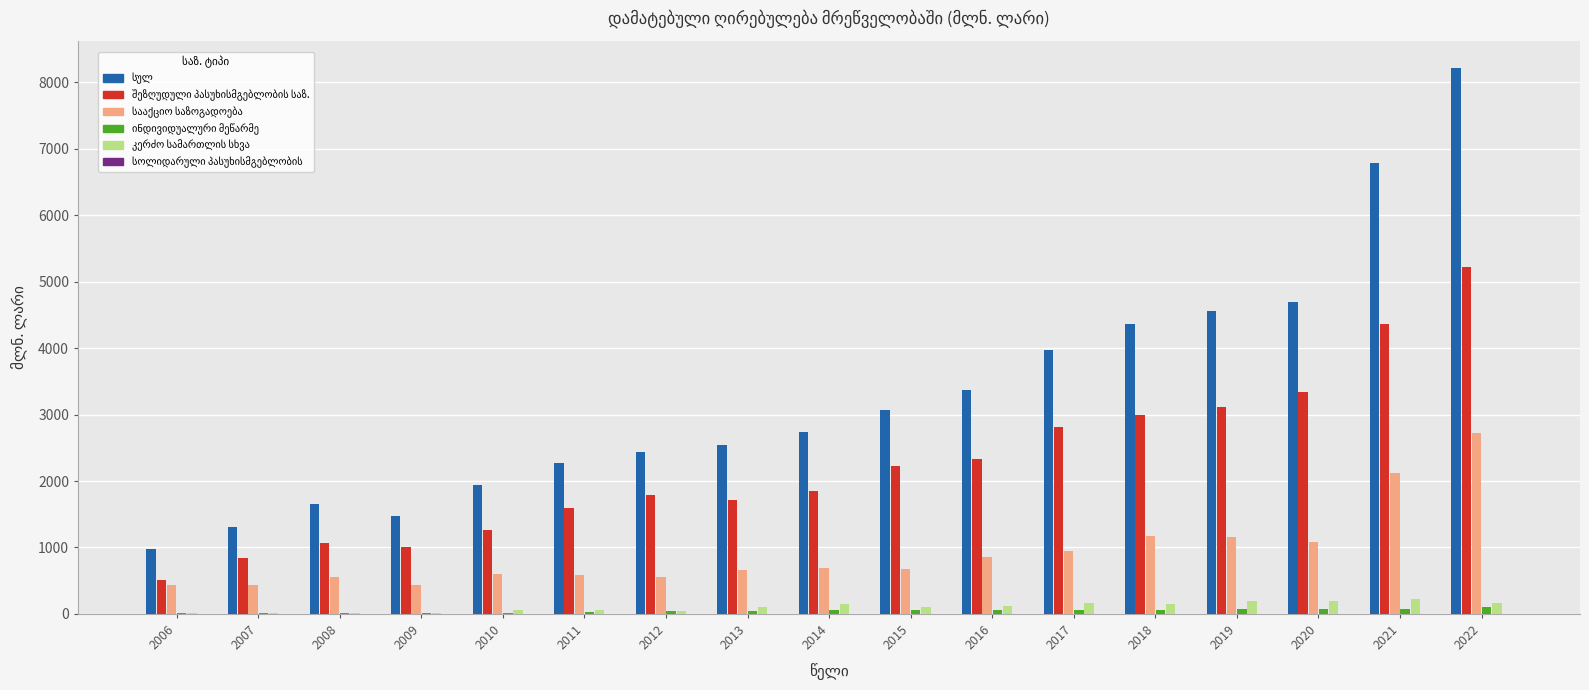

How many distinct data groups are displayed?

6